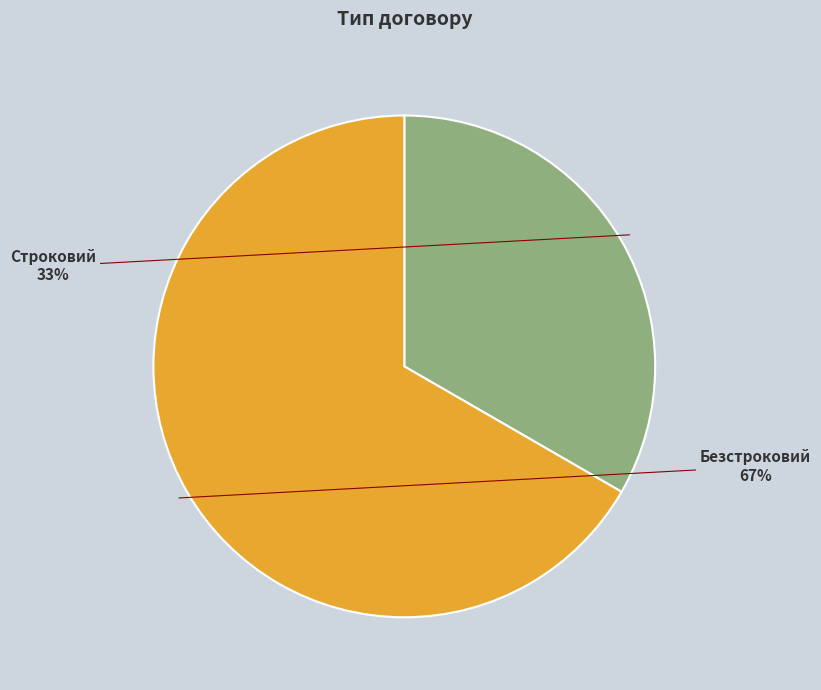

Which category has the smallest portion of the pie?

Строковий